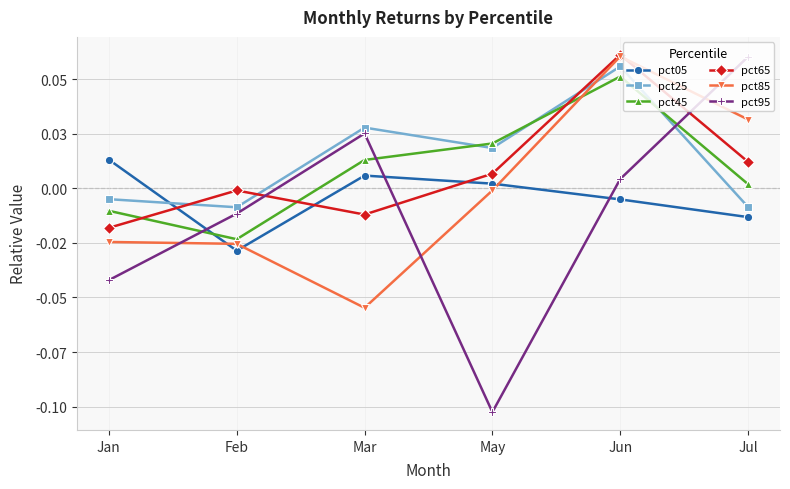

Does the chart have visible grid lines?

Yes